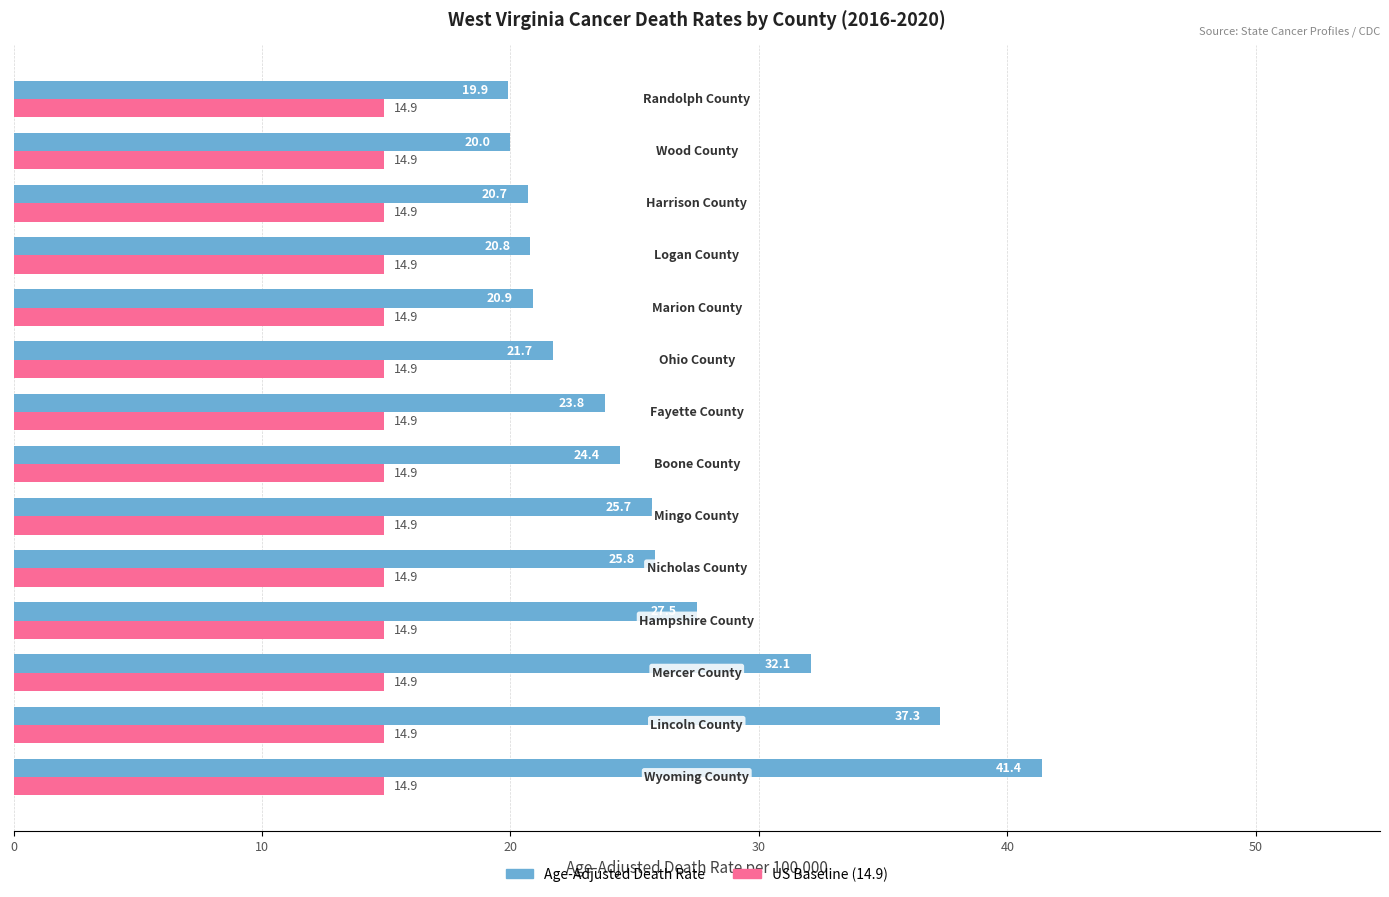

Rank the series by their maximum value, from lowest to highest.

US Baseline (14.9), Age-Adjusted Death Rate